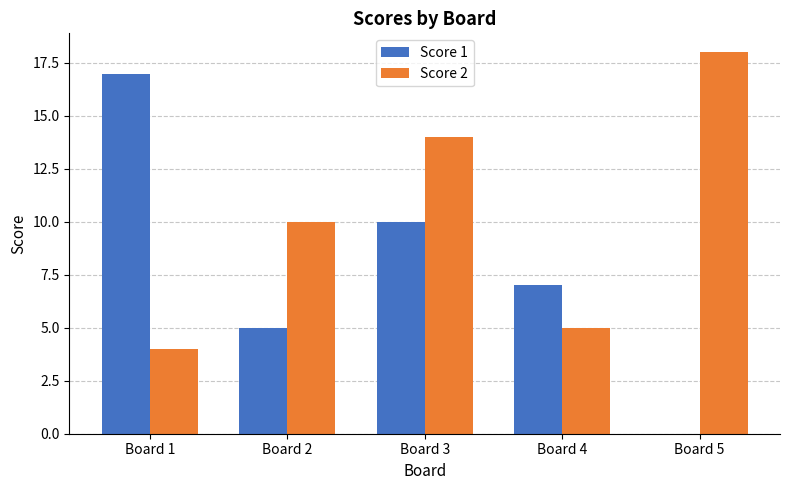

The value of Score 2 at Board 4 is 2. True or false?

False